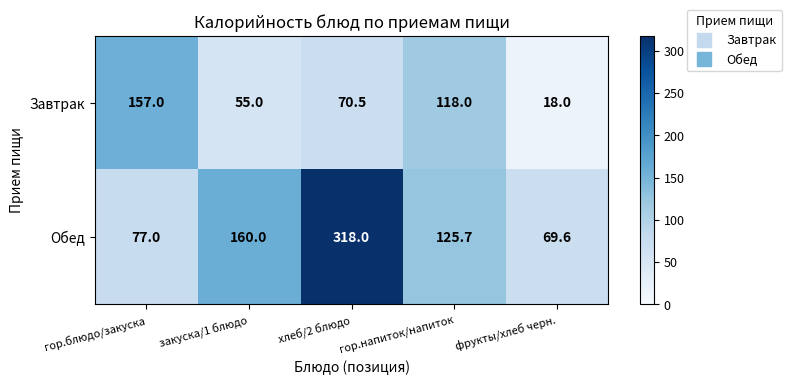

What is the difference between the highest and lowest values at хлеб/2 блюдо?

247.5